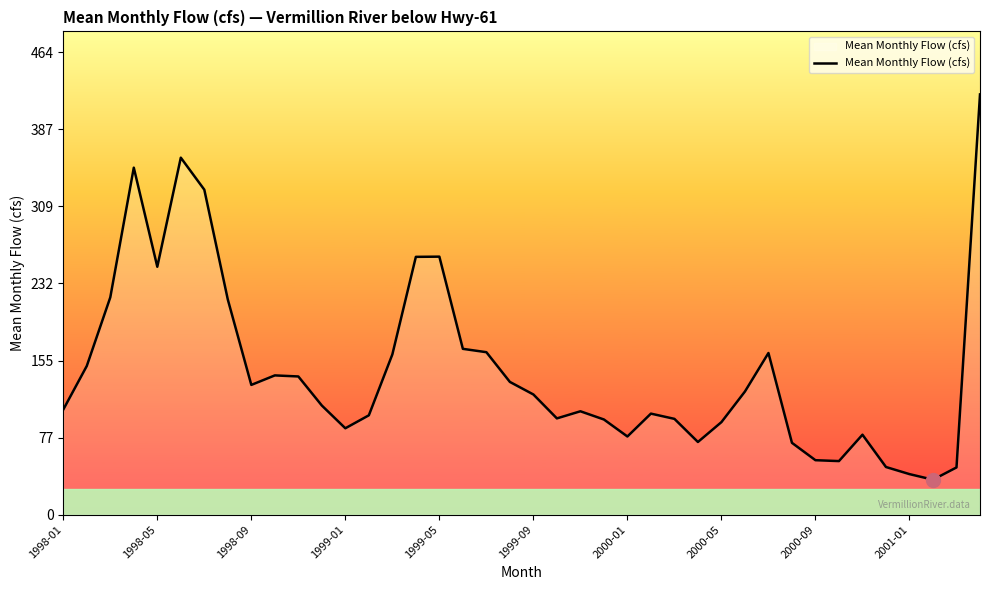

Does the chart display data point markers on the line(s)?

No